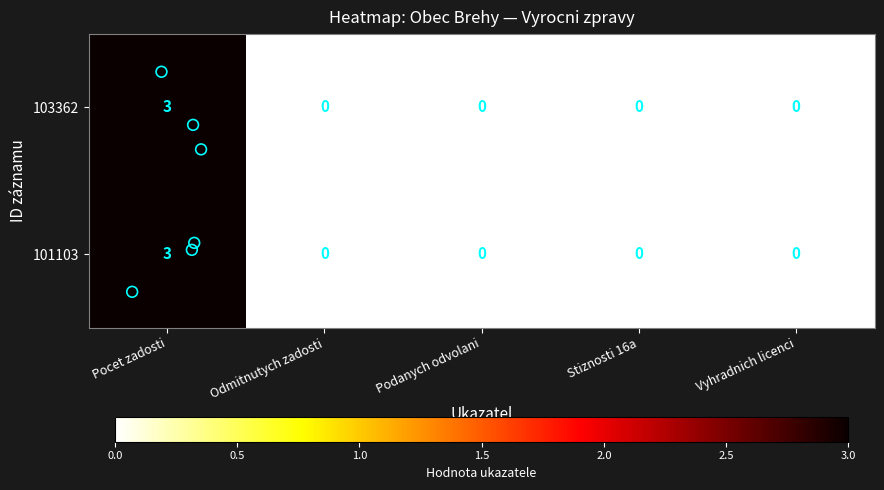

At which label does 103362 reach its peak?

Pocet zadosti